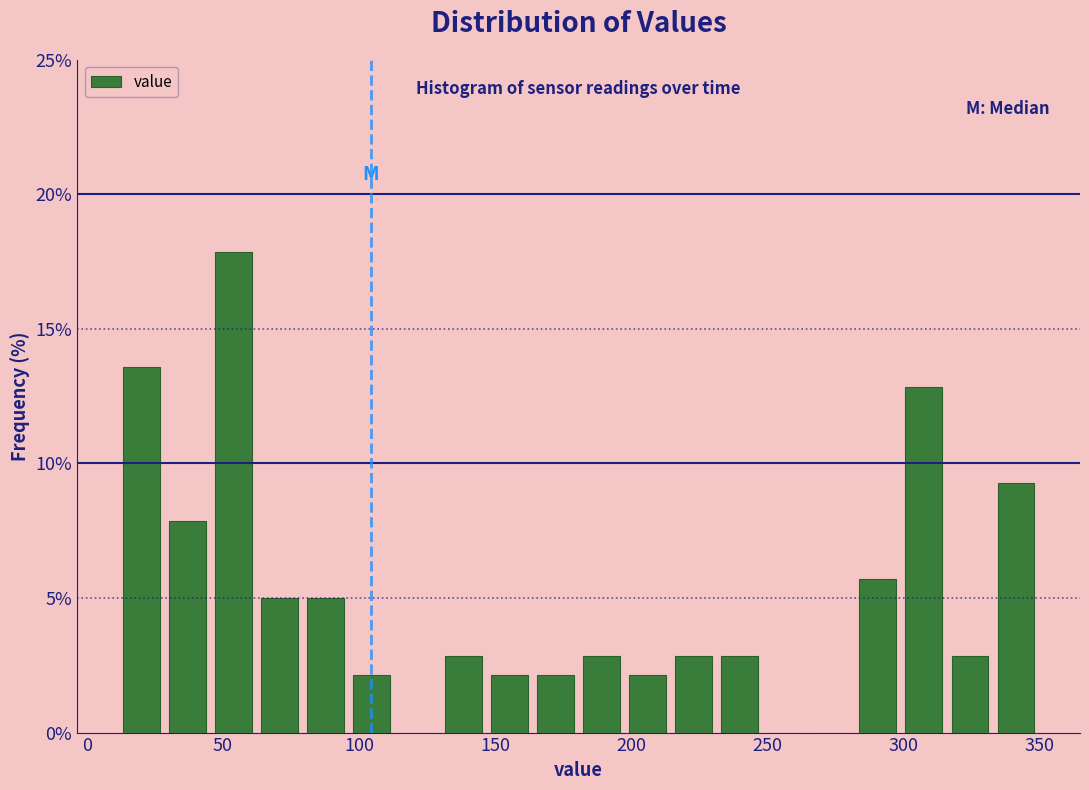

Read against the x-axis, roughly where is the centre of the tallest bar?

55